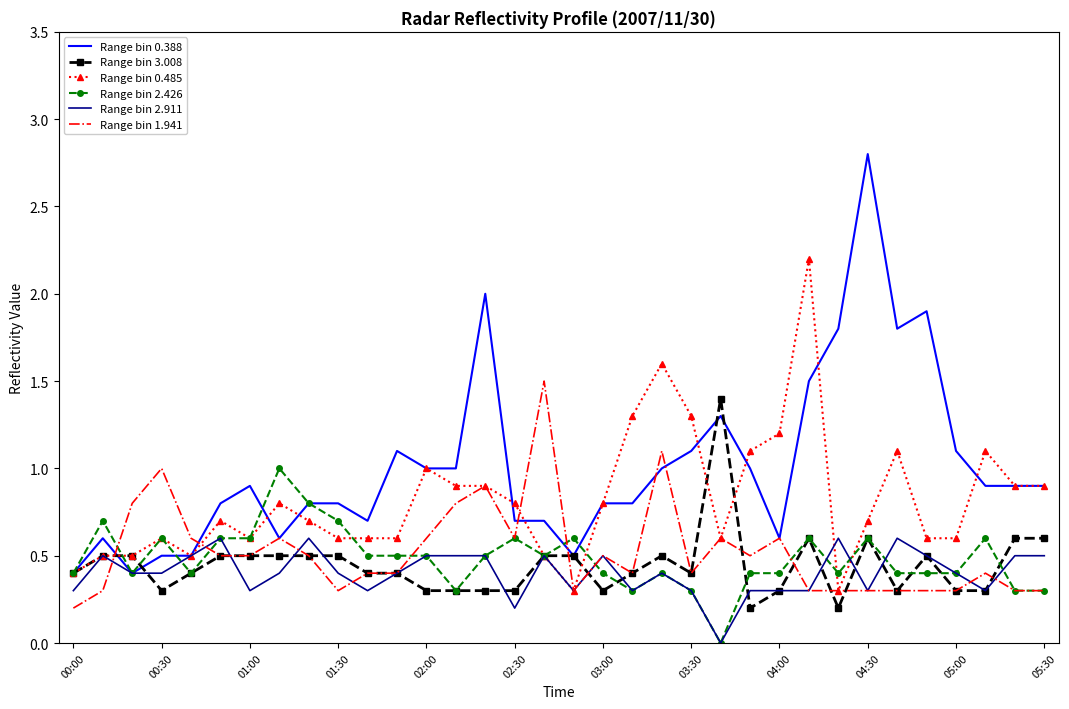

What is the maximum value shown in the chart?

2.8